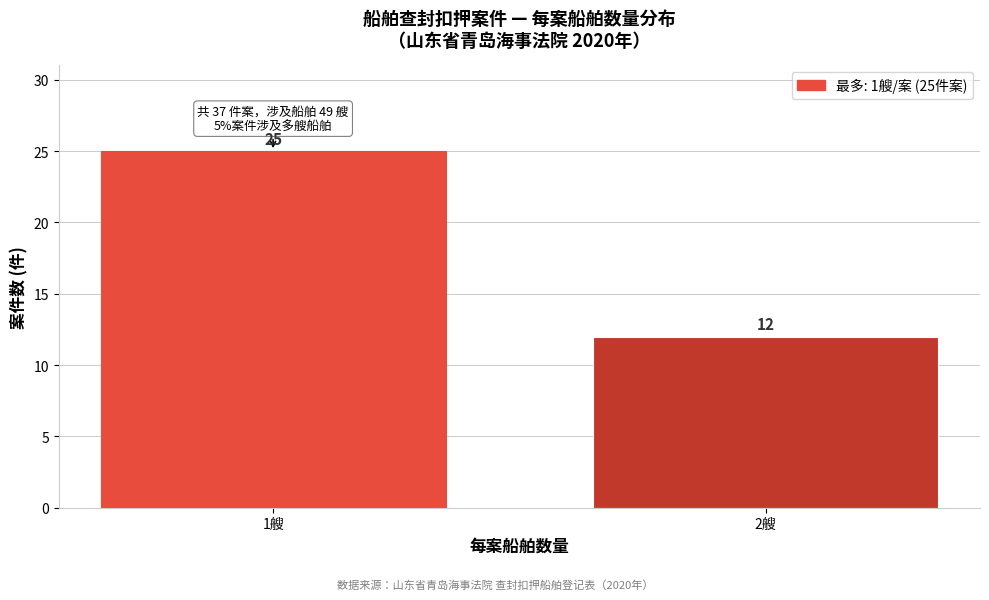

Reading right to left, transcribe all the data shown in this chart.

2艘=12	1艘=25